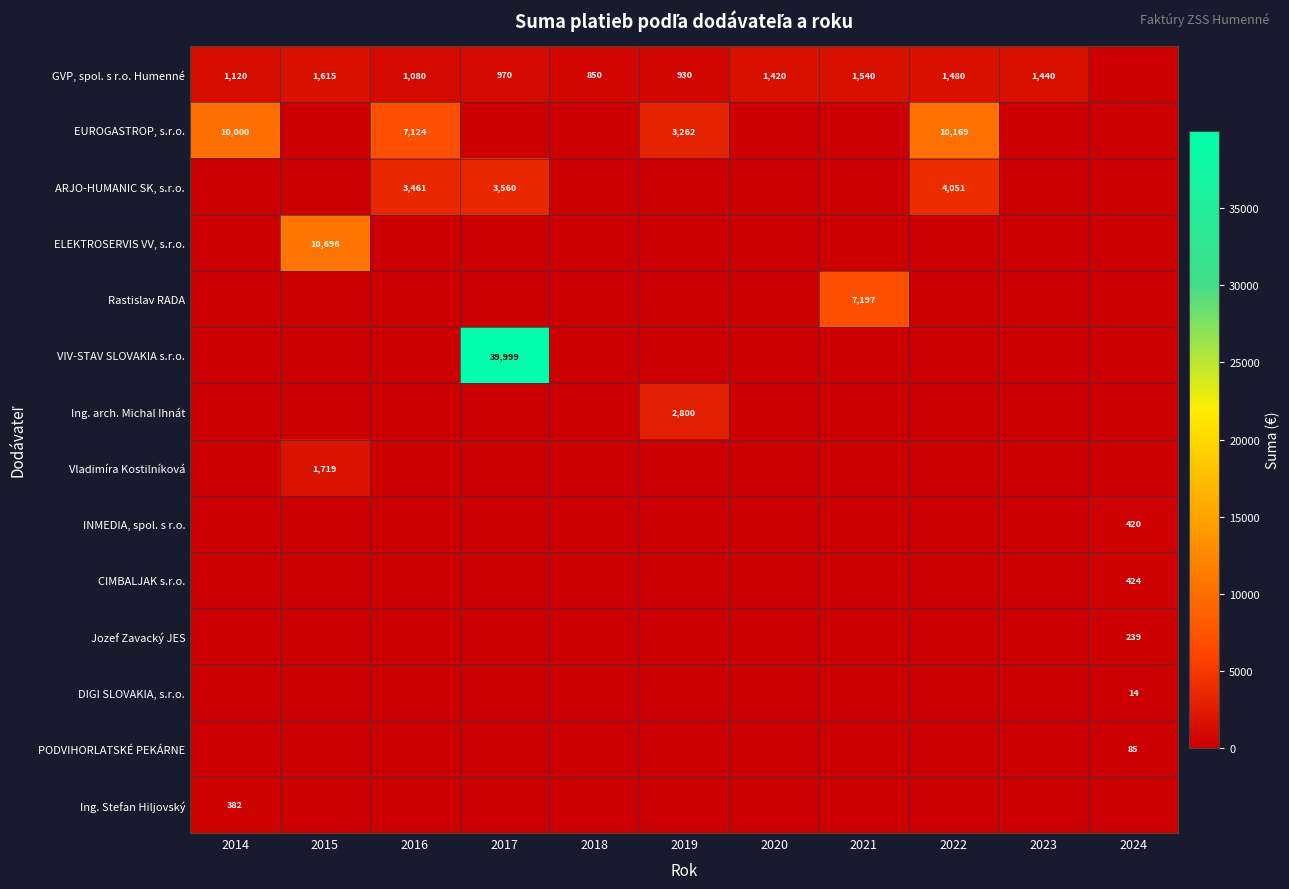

Between 2024 and 2016, which is larger?

2016